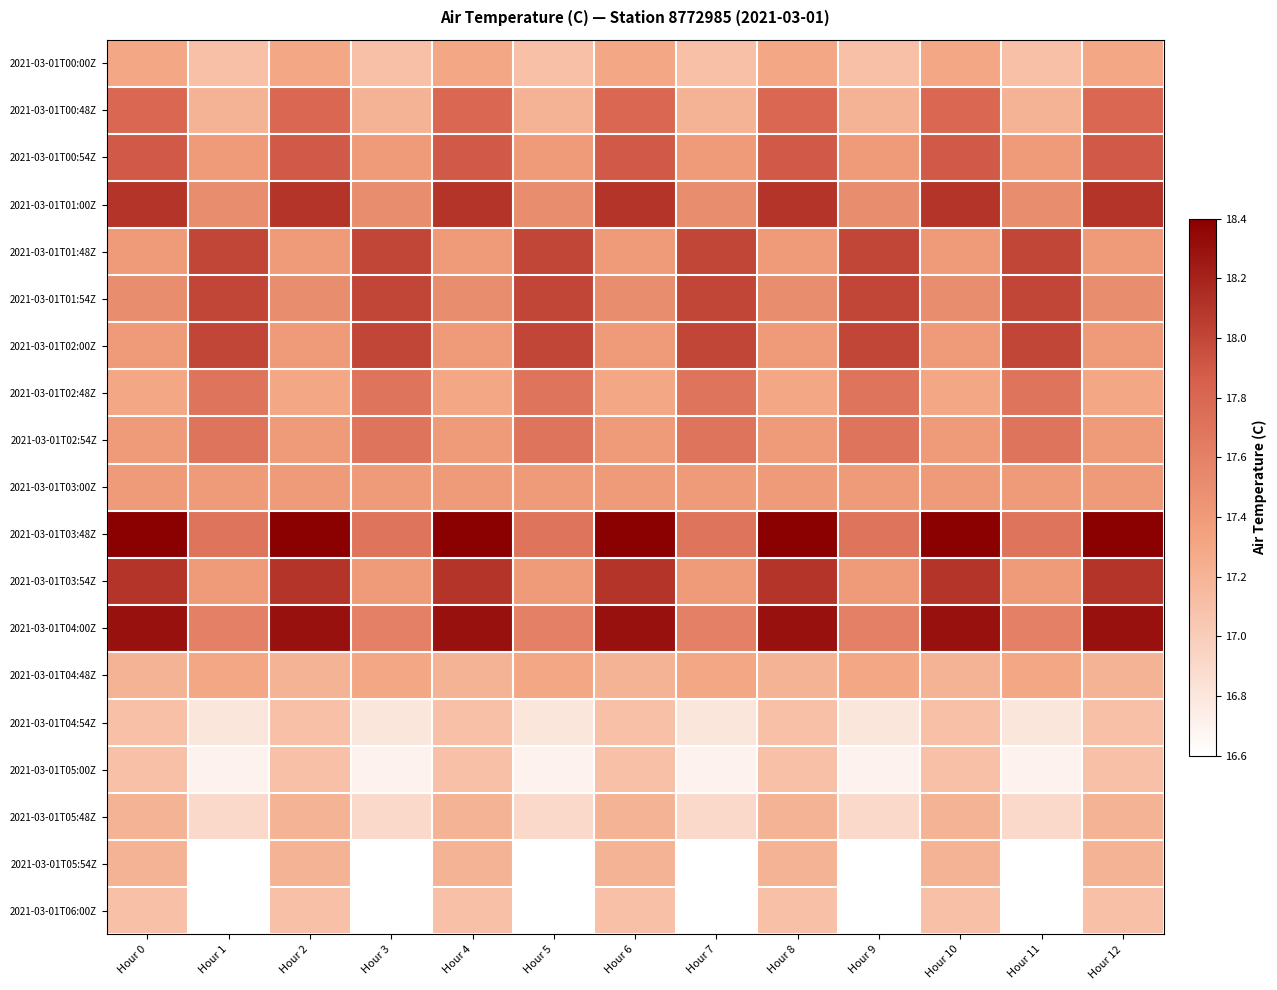

How many data points does each series have?

13